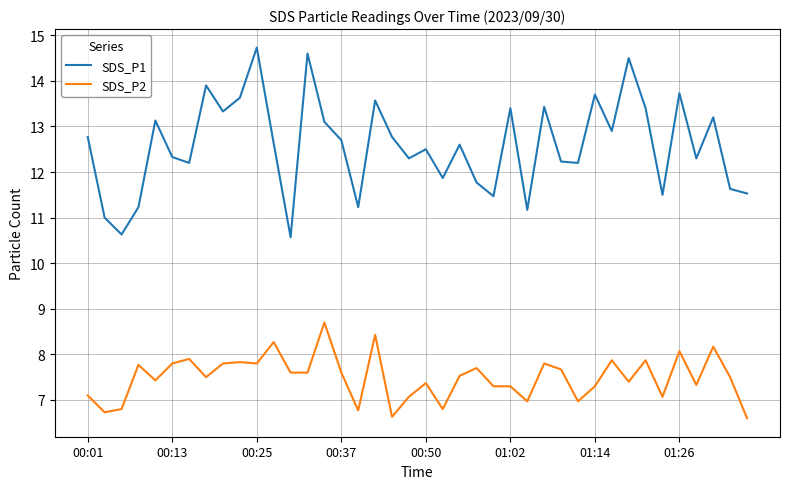

Which series has the largest range (max minus min)?

SDS_P1